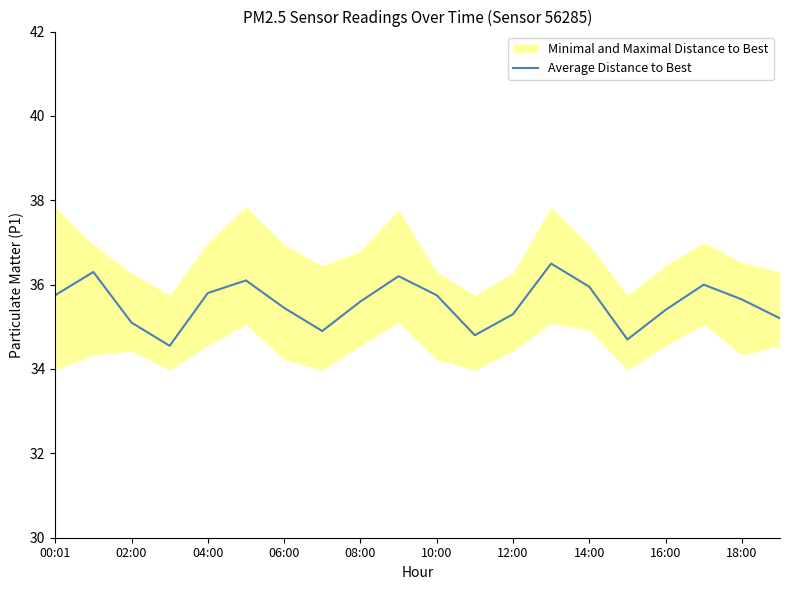

Where does the data first go above 35?

00:01